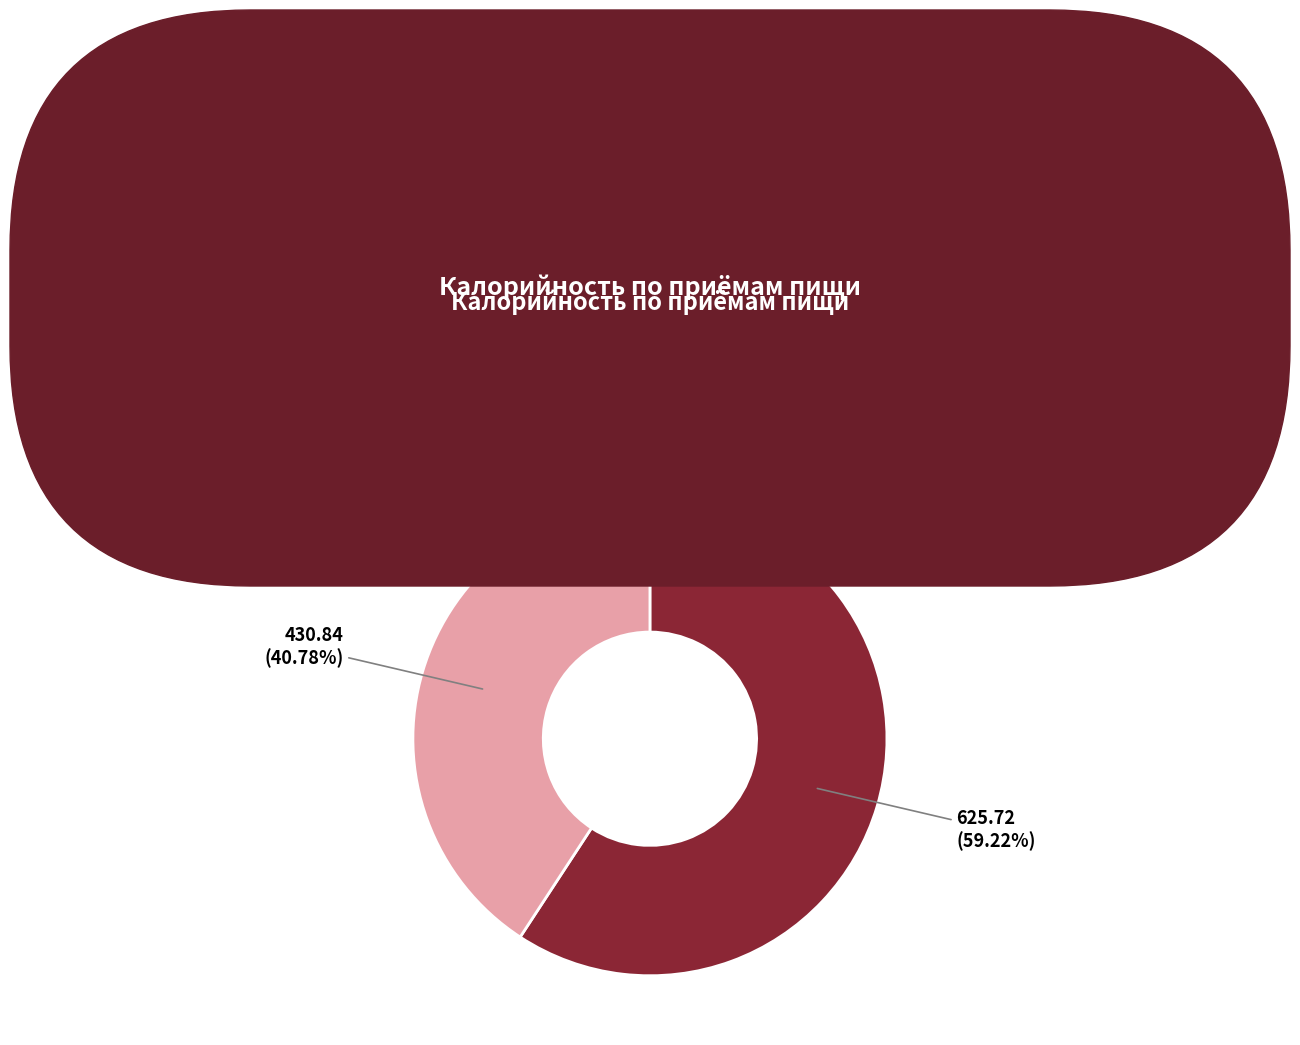

Is it true that Завтрак is 68% of the pie?

False